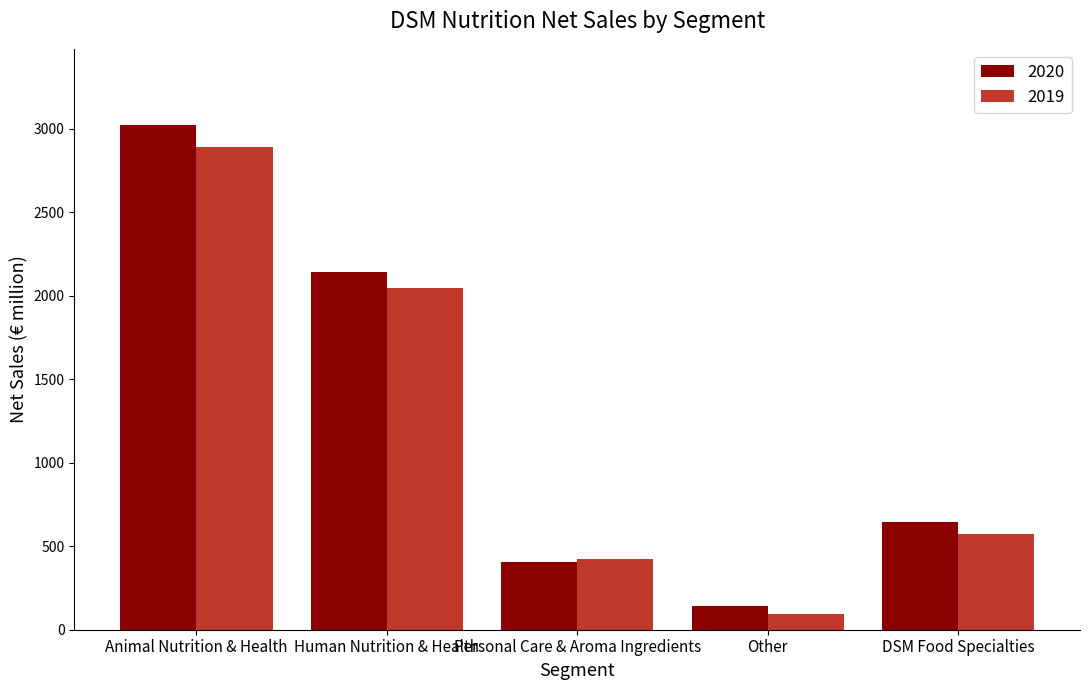

Which category has the lowest value in the 2020 series?

Other